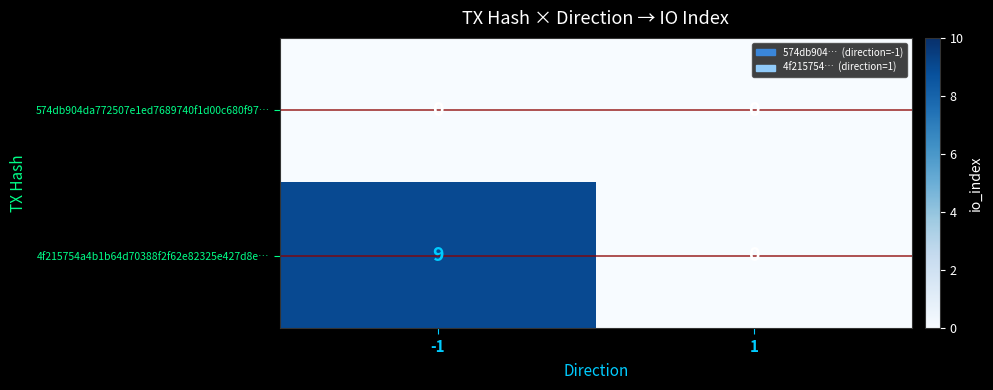

Which series has the widest spread of values?

4f215754a4b1b64d70388f2f62e82325e427d8e…